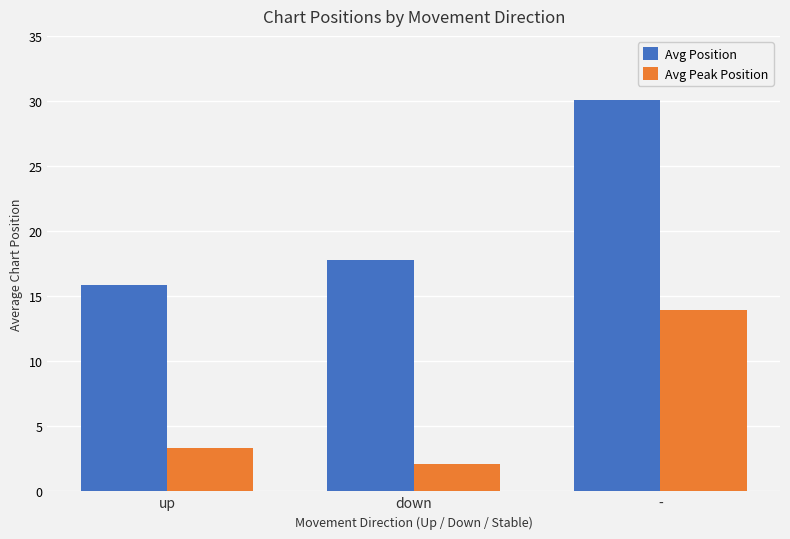

What is the label of the 1st bar from the left?

up